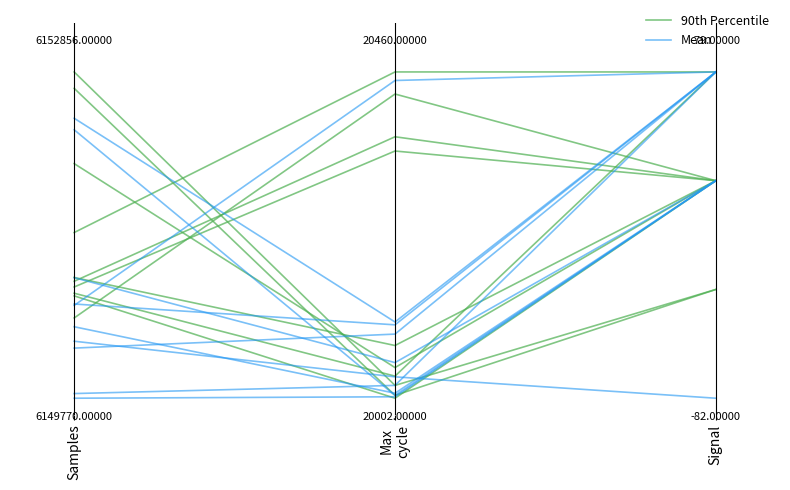

At how many categories does at least one series exceed 0?

3